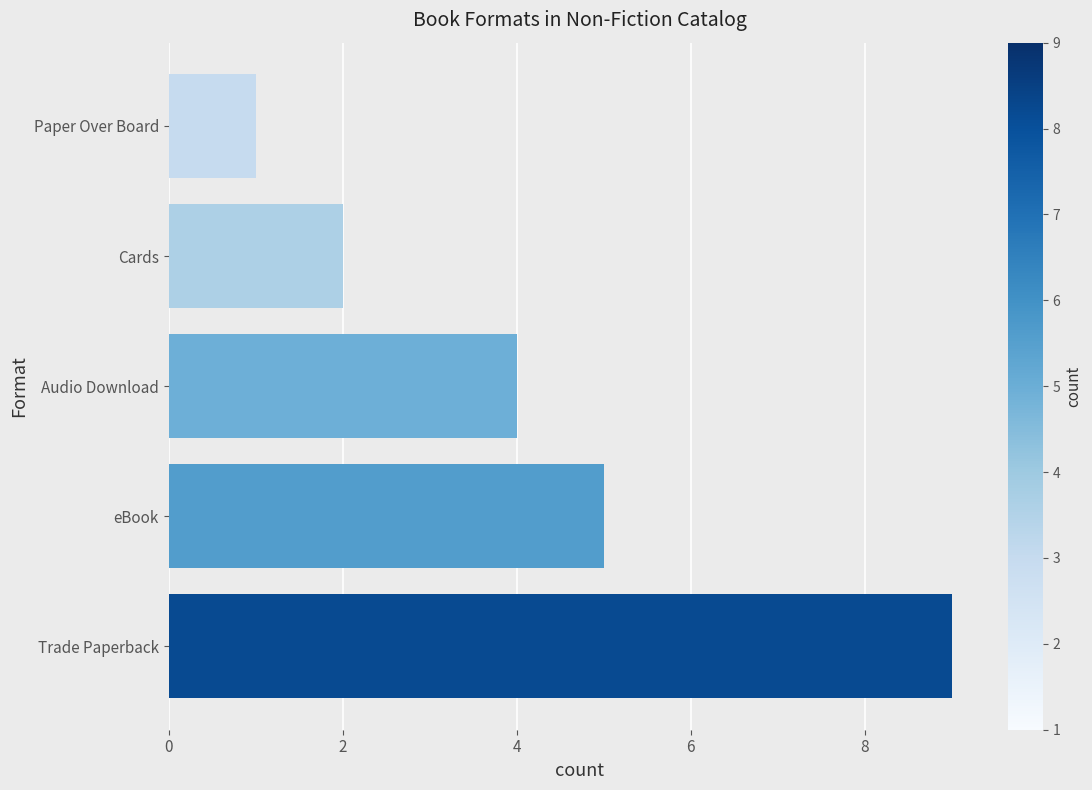

What is the sum of all values?

21